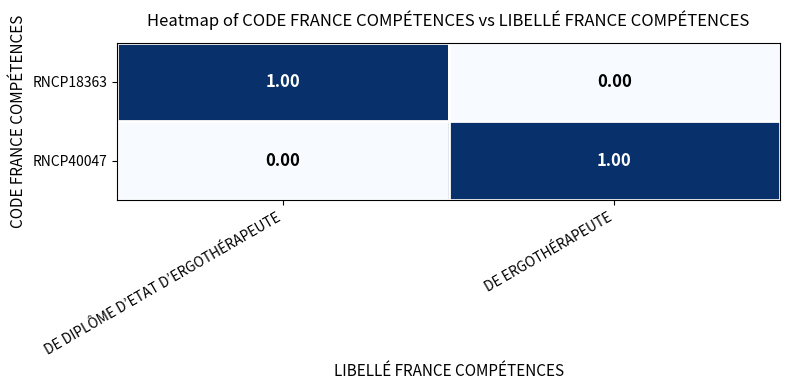

How many categories are shown in the chart?

2